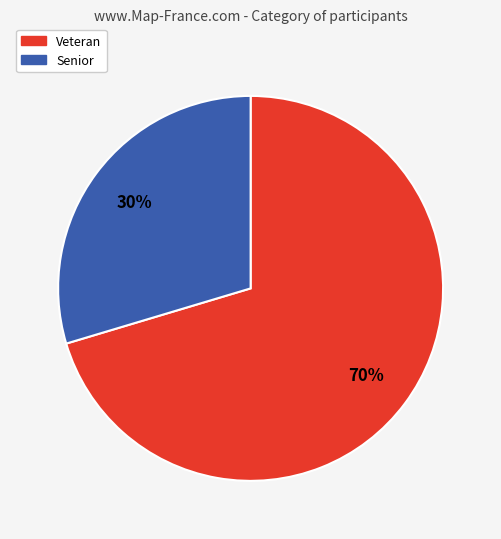

Is it true that Veteran is 70% of the pie?

True